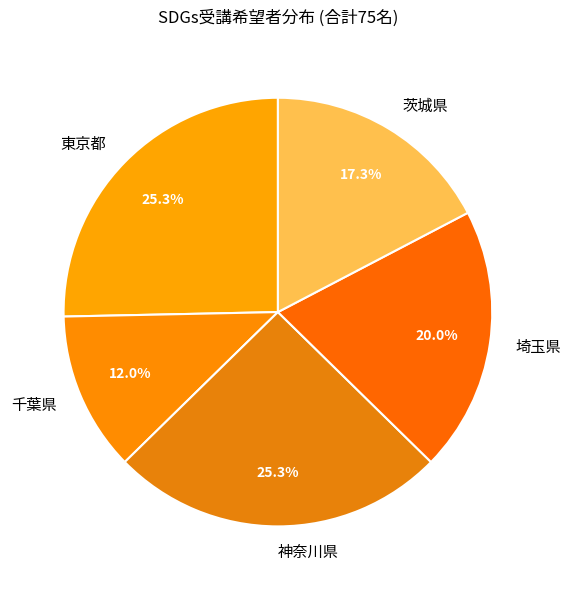

Is there a majority slice in this chart?

No